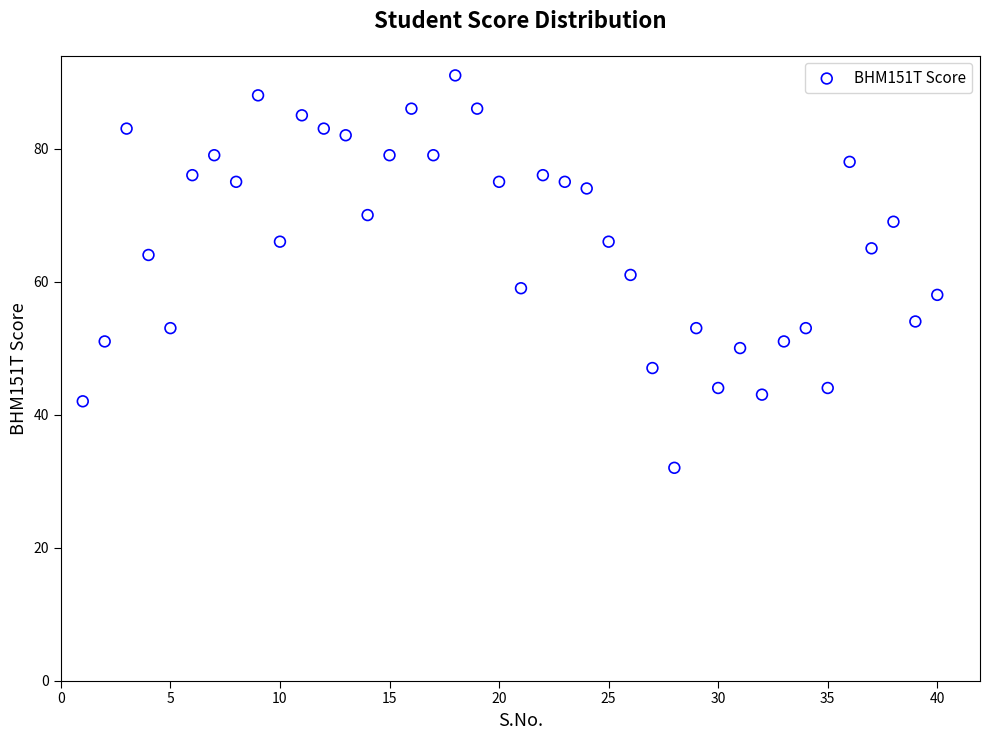

What is the range of Y values (max minus min)?

59